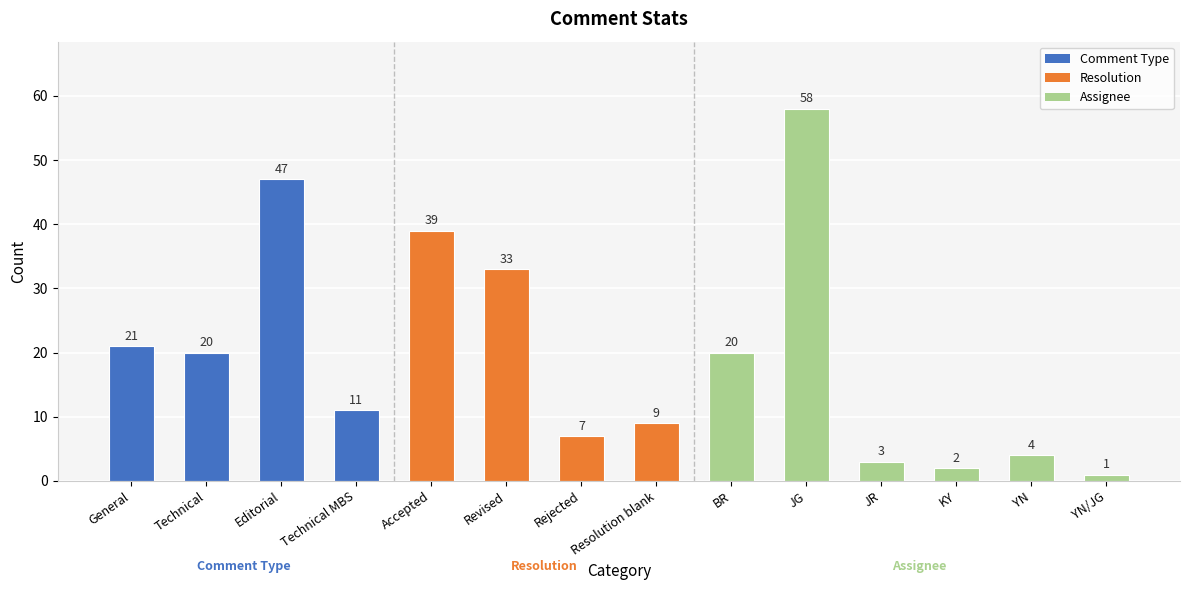

True or false: the data shows 11 at General.

False